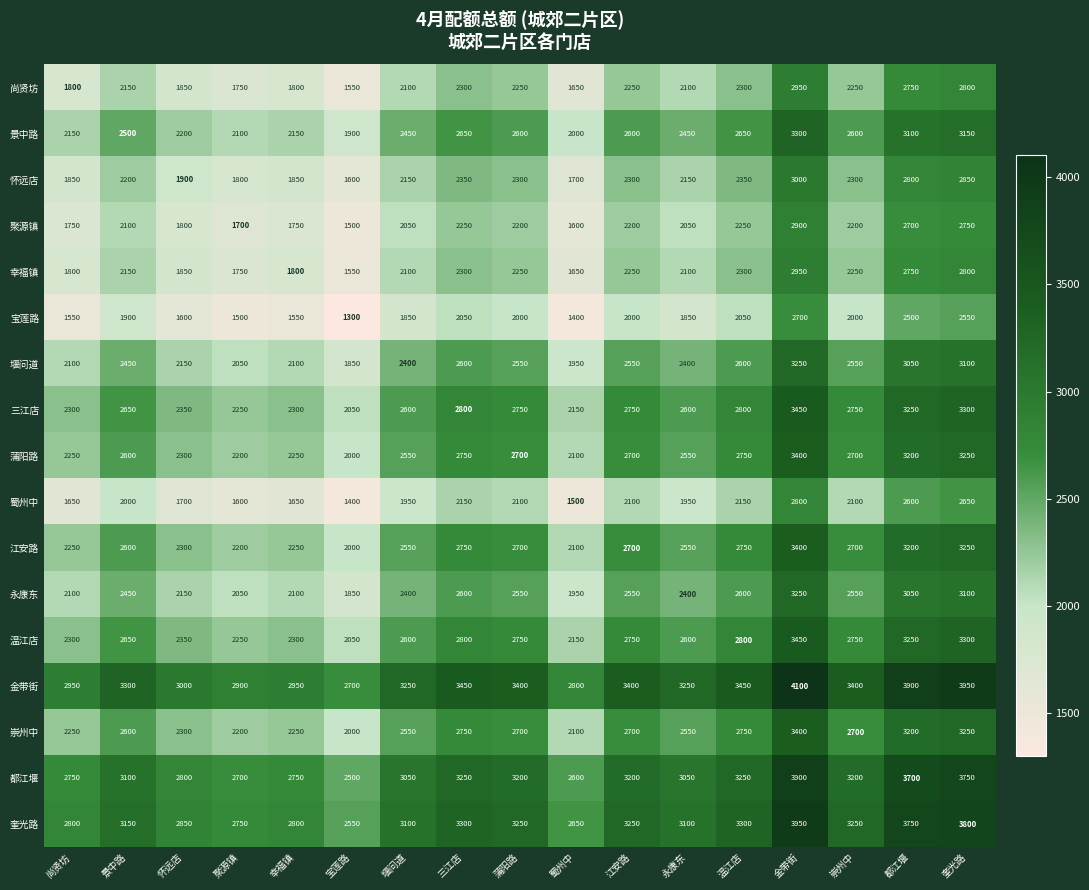

At which category is the sum across all series the highest?

金带街